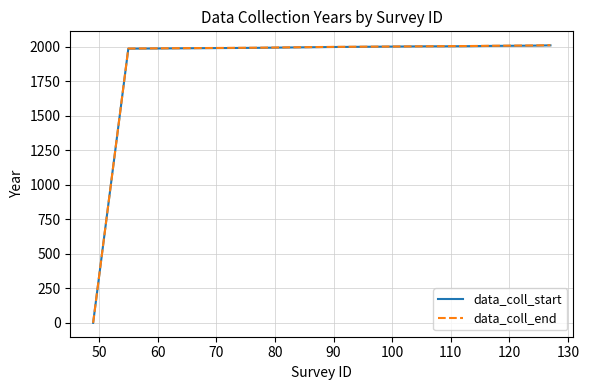

Which series has the largest range (max minus min)?

data_coll_end